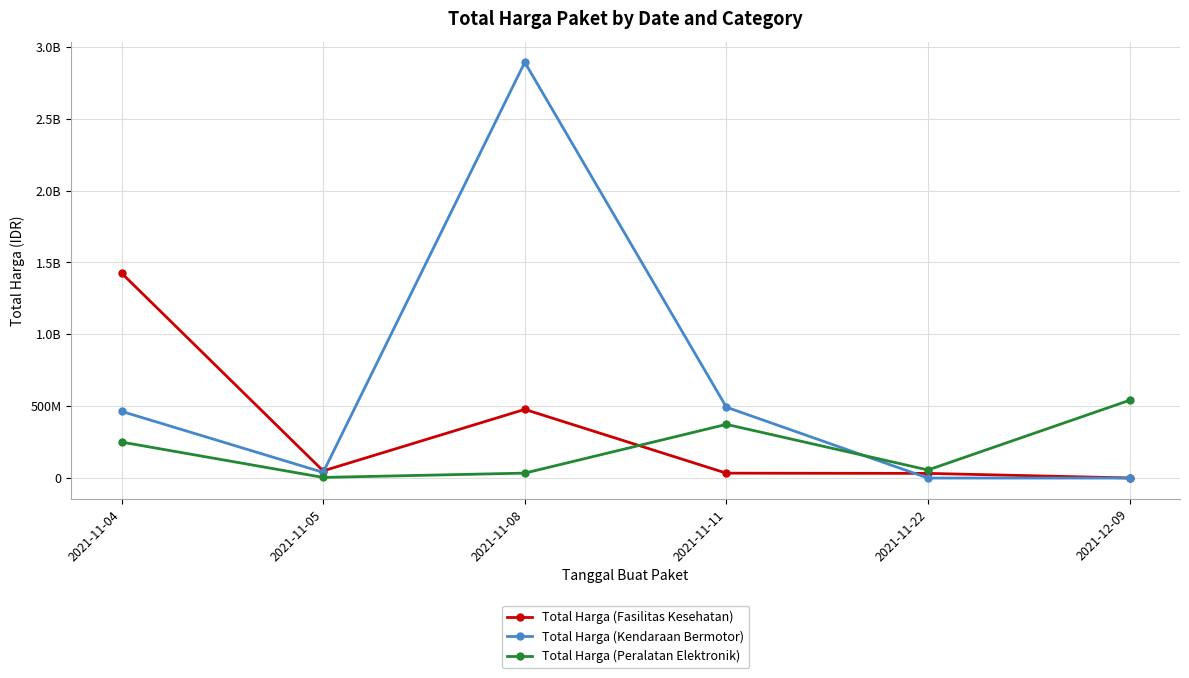

What is the total value across all series at 2021-11-05?

93520040